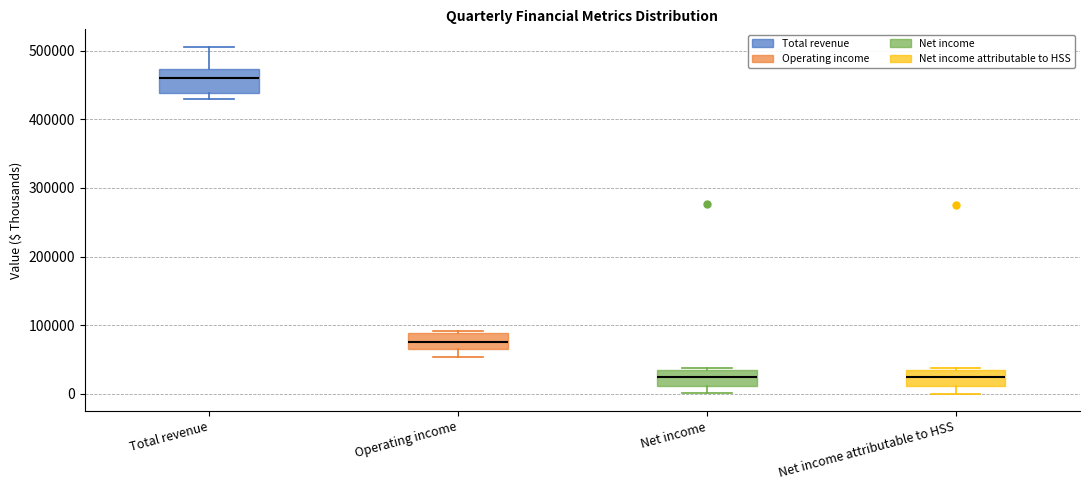

Reading left to right, transcribe this box plot: for each box, give where its median line is, the range the box spans, and where its two whiskers end, as read against the y-axis. The values are not printed on the chart, so give them approximately, as read against the axis.

Total revenue: median 460000, box 440000 to 470000, whiskers 430000 to 510000
Operating income: median 80000, box 70000 to 90000, whiskers 50000 to 90000 (just above the box's upper edge)
Net income: median 20000, box 10000 to 40000, whiskers 0 to 40000
Net income attributable to HSS: median 20000, box 10000 to 30000, whiskers 0 to 40000